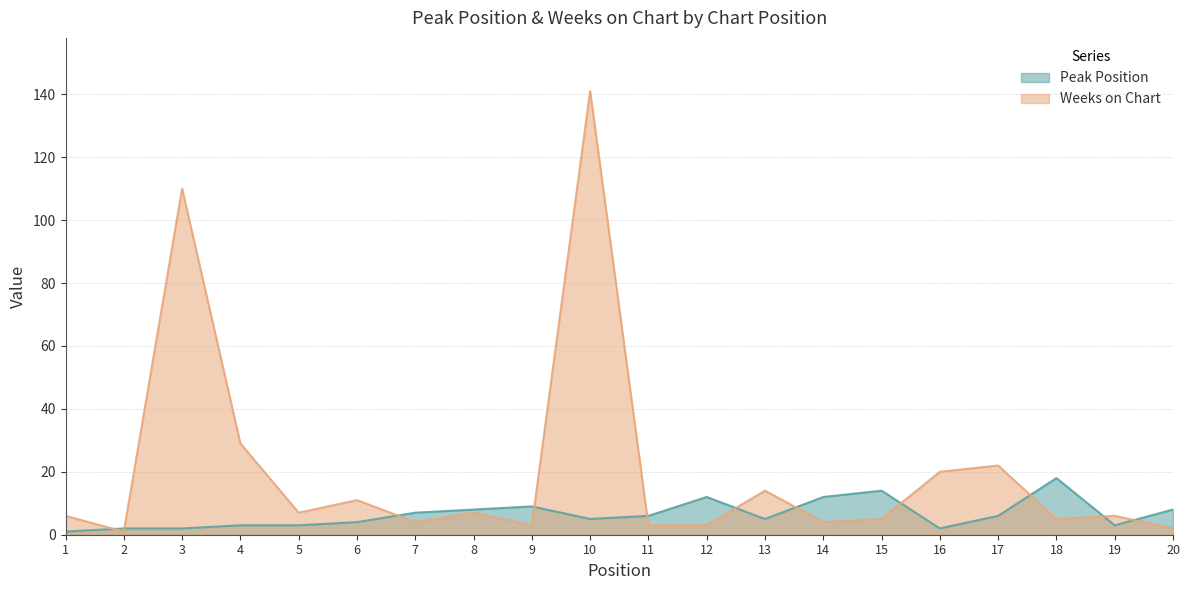

What is the difference between the Peak Position values at 14 and 6?

8